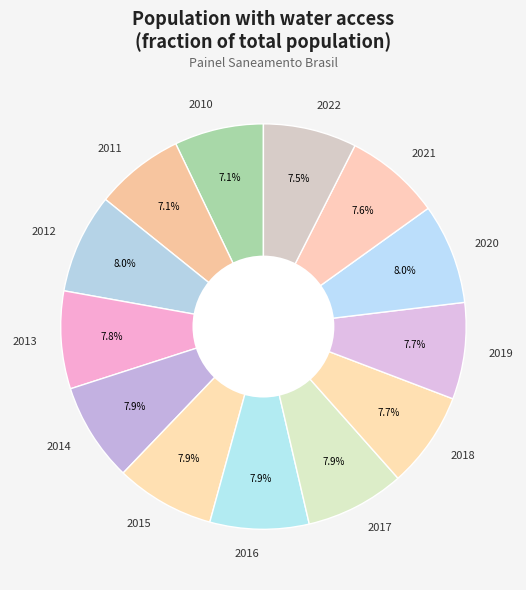

Do 2011 and 2015 together represent more than half of the pie?

No